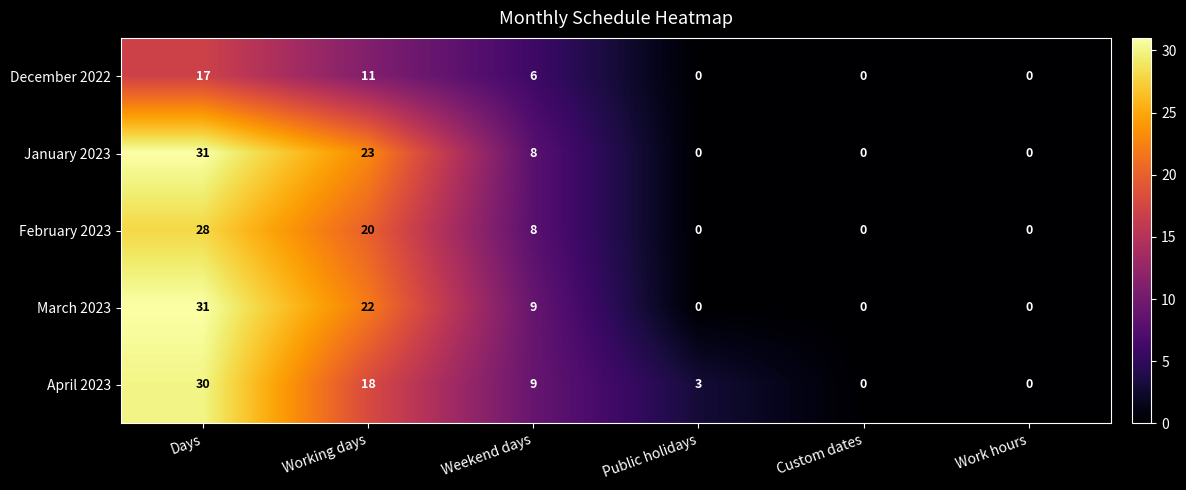

Reading left to right, list all the values displayed in this chart.

December 2022: 17	11	6	0	0	0
January 2023: 31	23	8	0	0	0
February 2023: 28	20	8	0	0	0
March 2023: 31	22	9	0	0	0
April 2023: 30	18	9	3	0	0